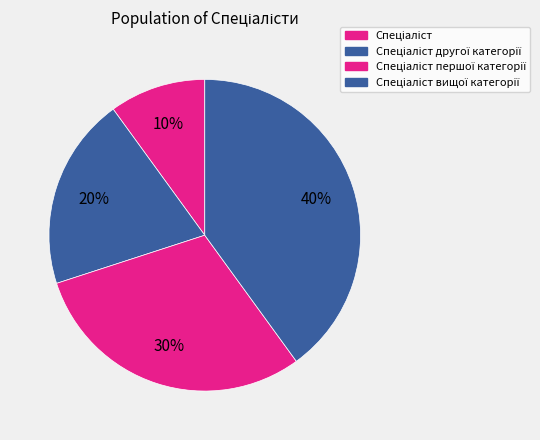

To the nearest percent, what is the combined percentage of Спеціаліст and Спеціаліст вищої категорії?

50%